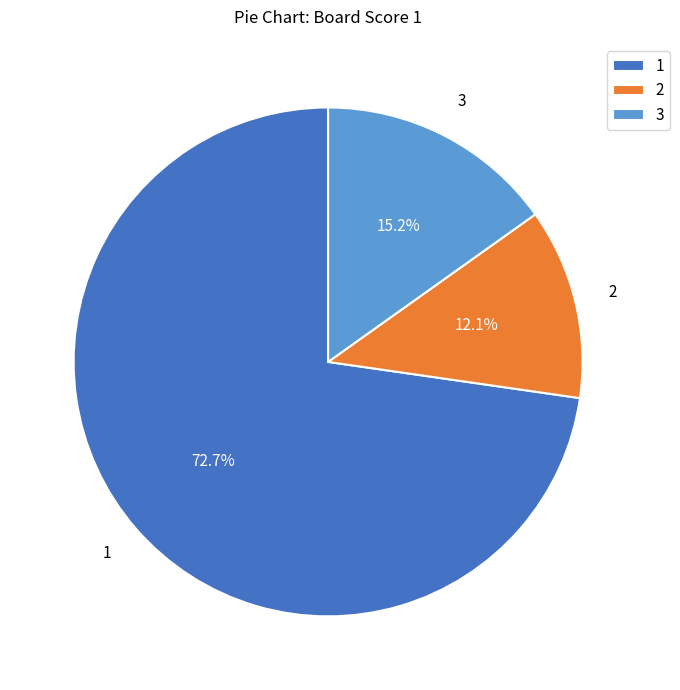

Is there any slice that represents more than half of the pie?

Yes